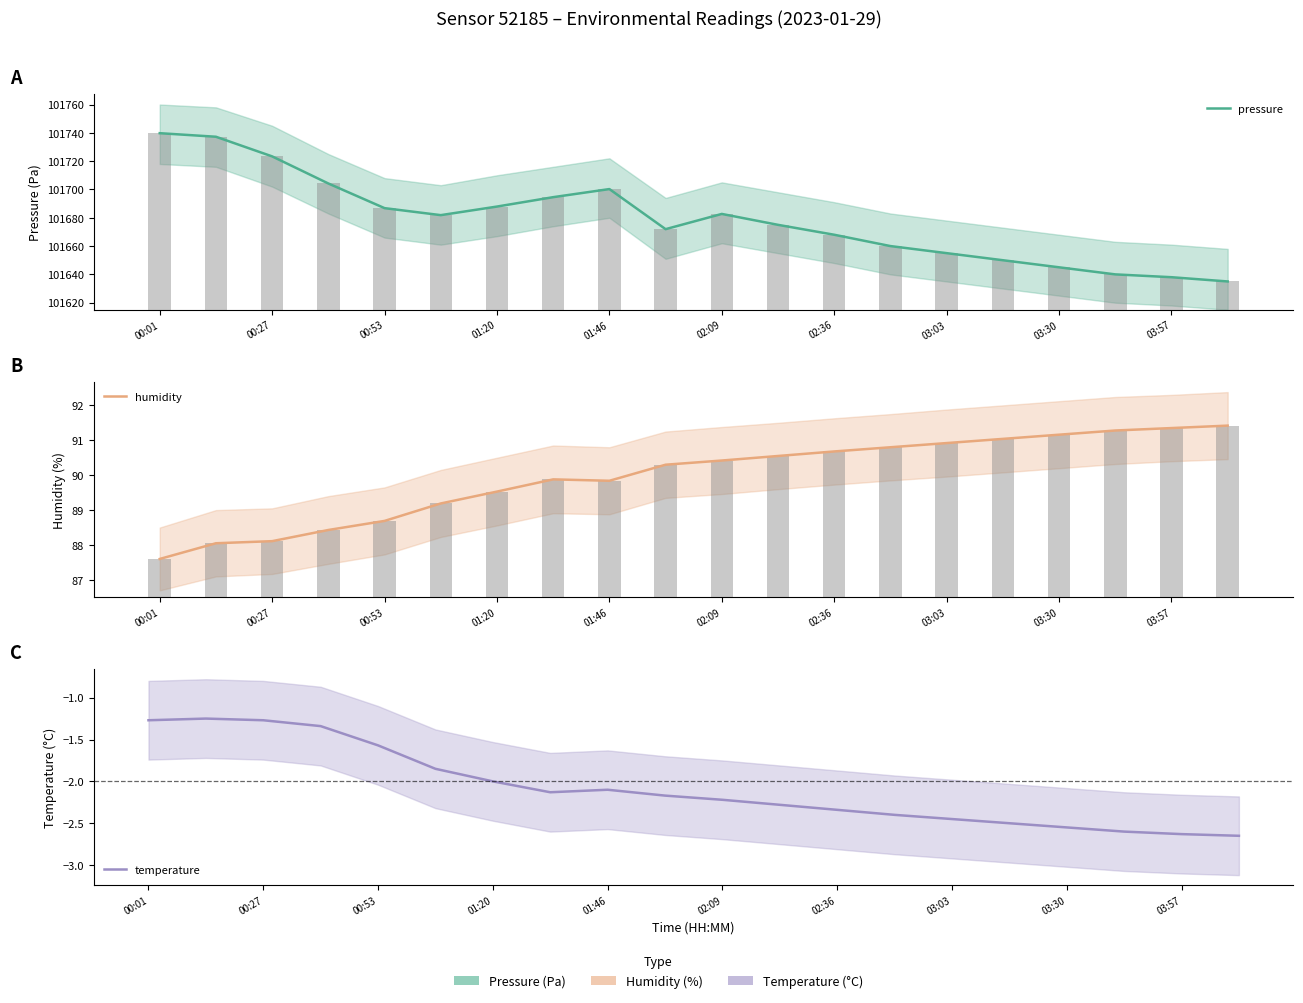

How many values in the humidity series exceed 90?

11